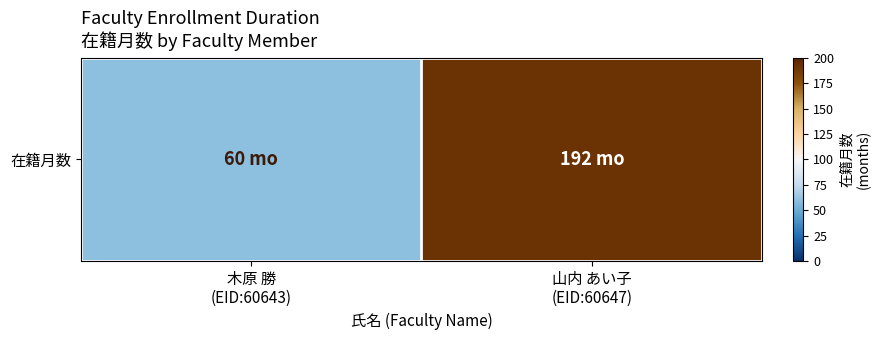

What value does the data have at 山内 あい子
(EID:60647), to the nearest 50?

200